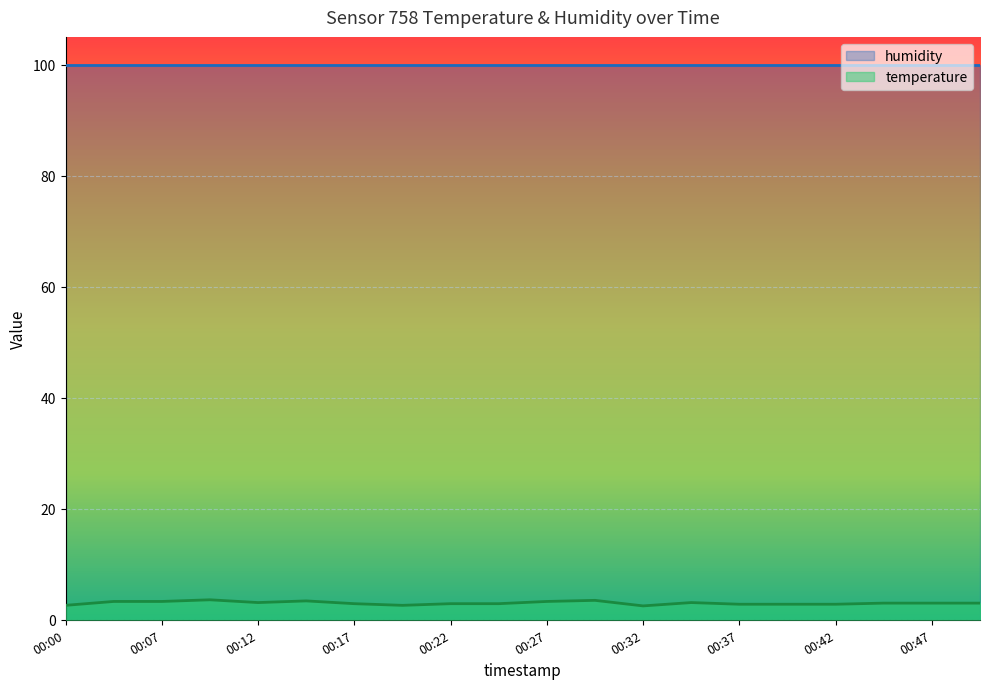

Which label corresponds to the smallest value in the chart?

00:32